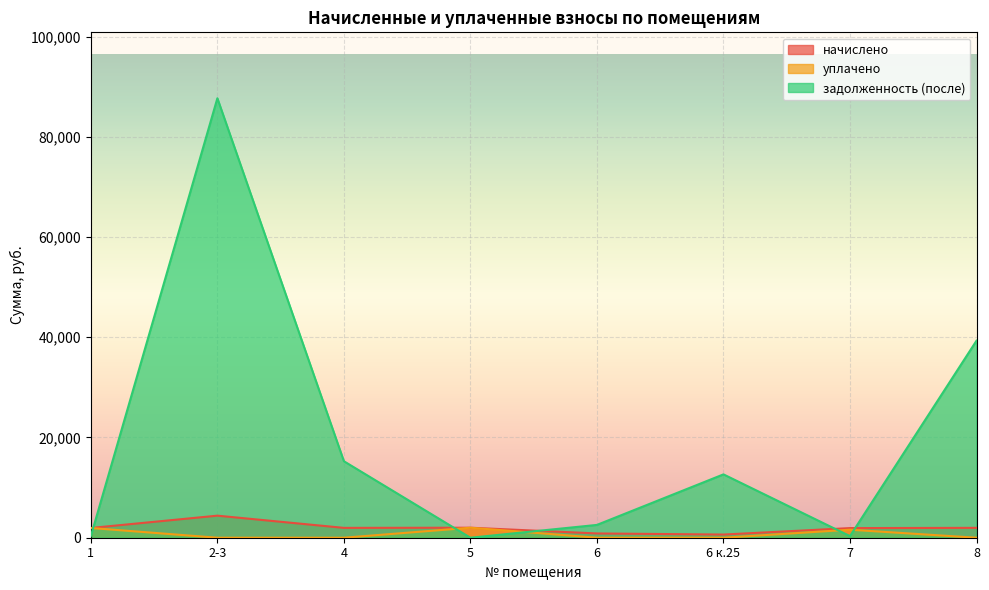

Which series has the largest total across all categories?

задолженность (после)